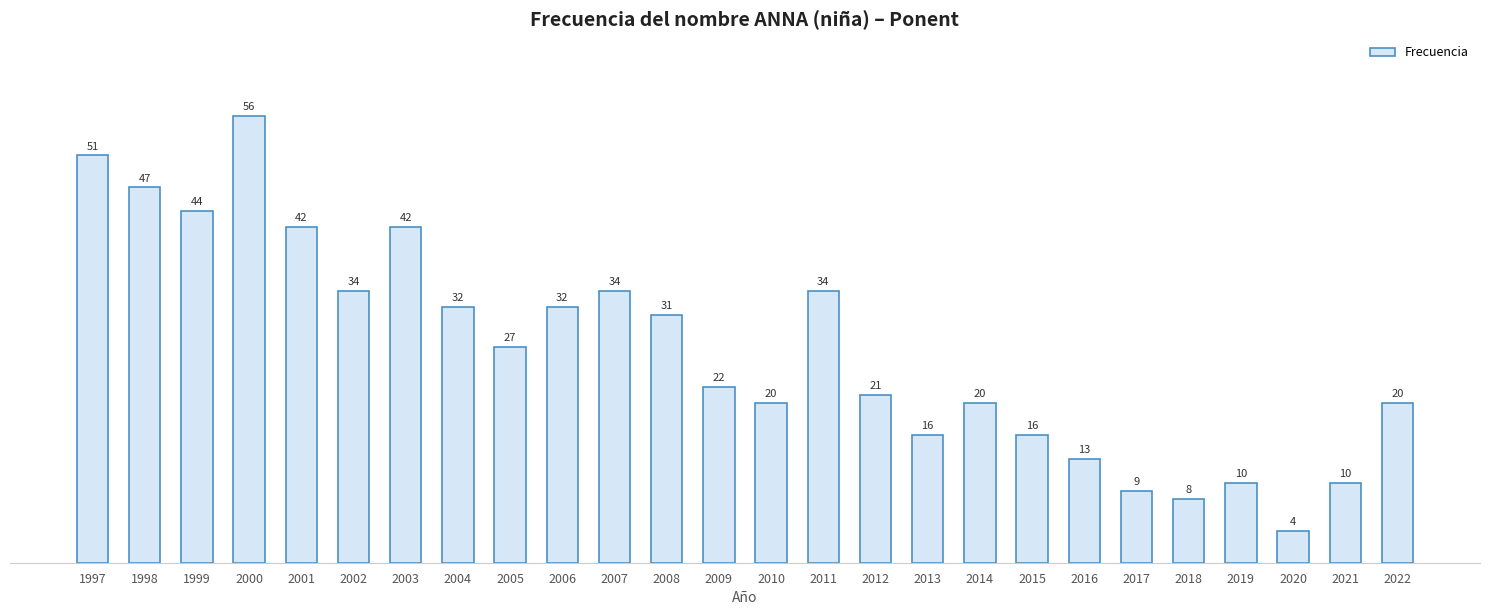

What is the change in value from 1997 to 2019?

-41